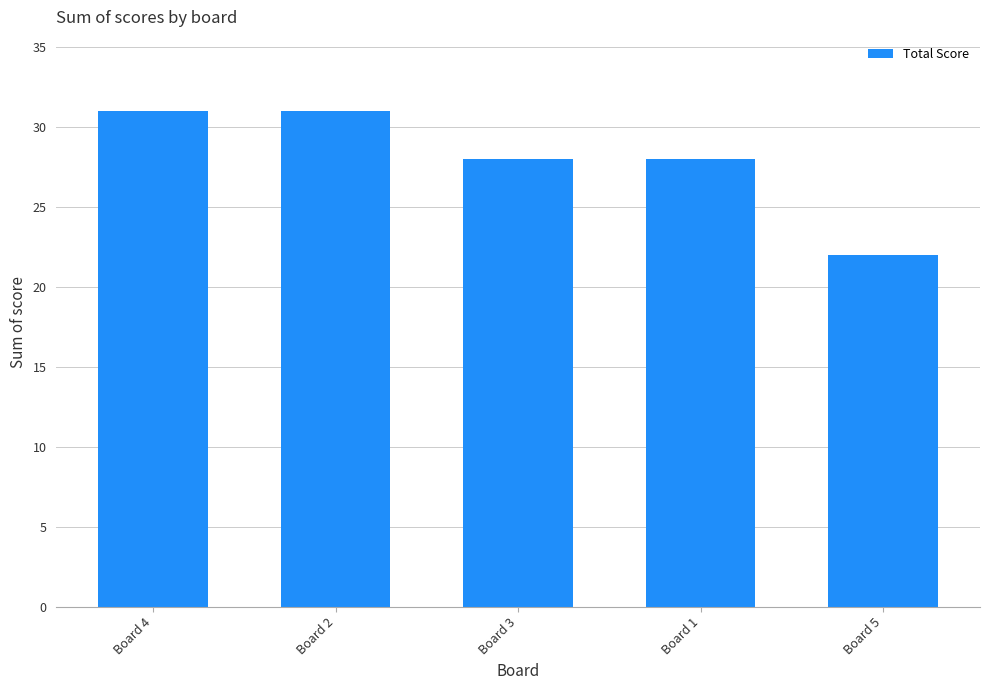

What position from the left is Board 1?

4